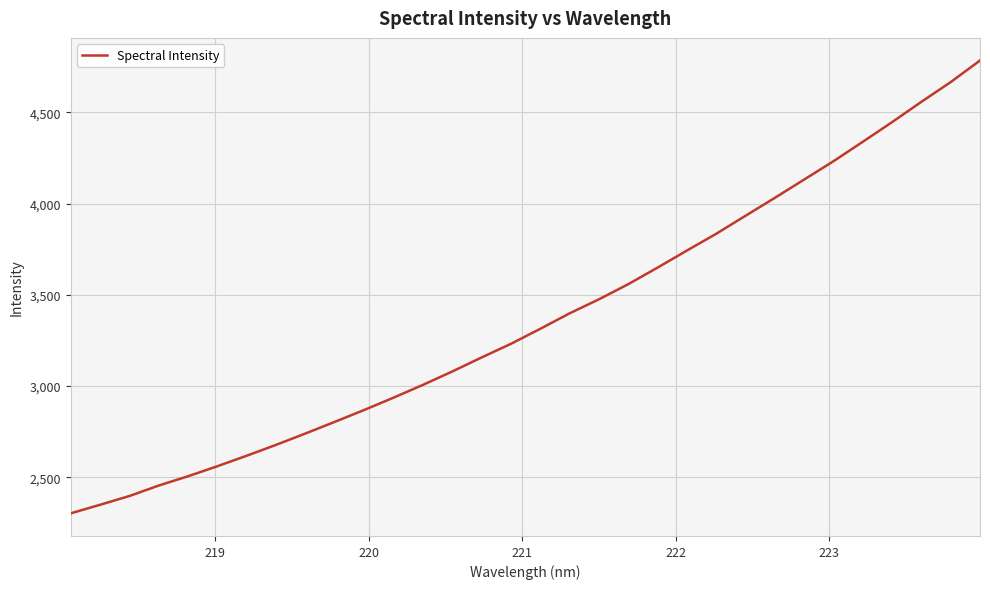

What is the smallest value displayed?

2302.1